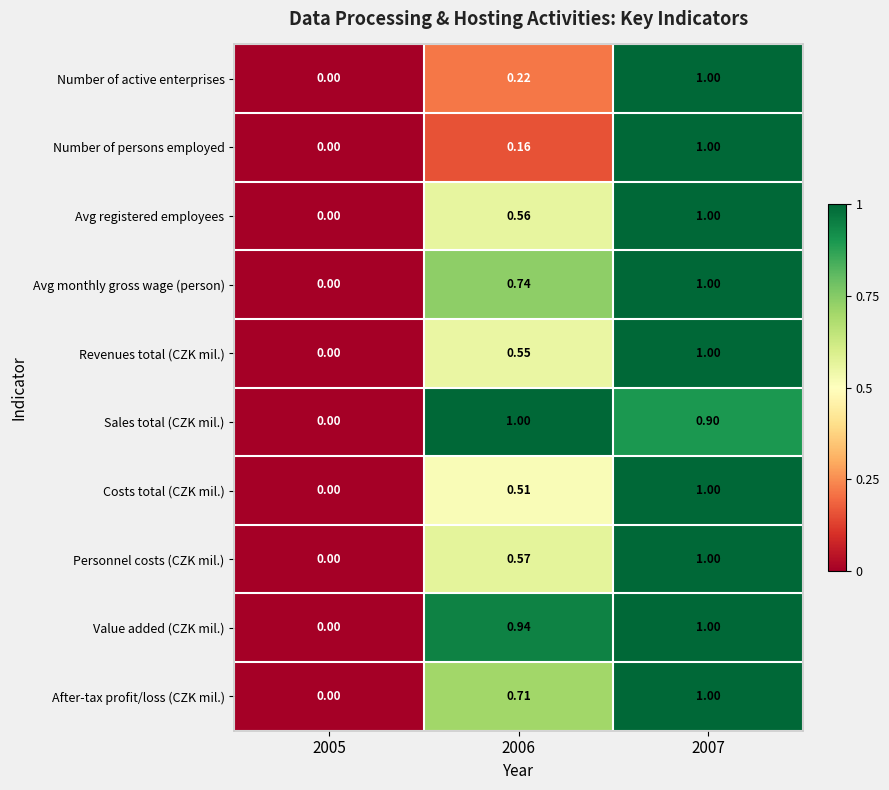

How many categories are shown in the chart?

3